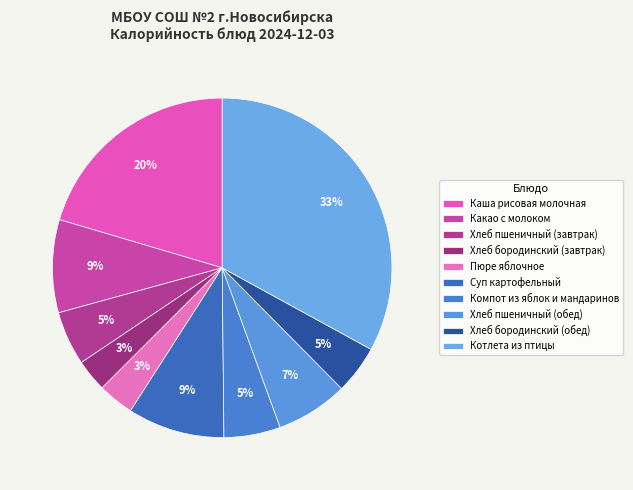

What is the largest slice in the pie chart?

Котлета из птицы